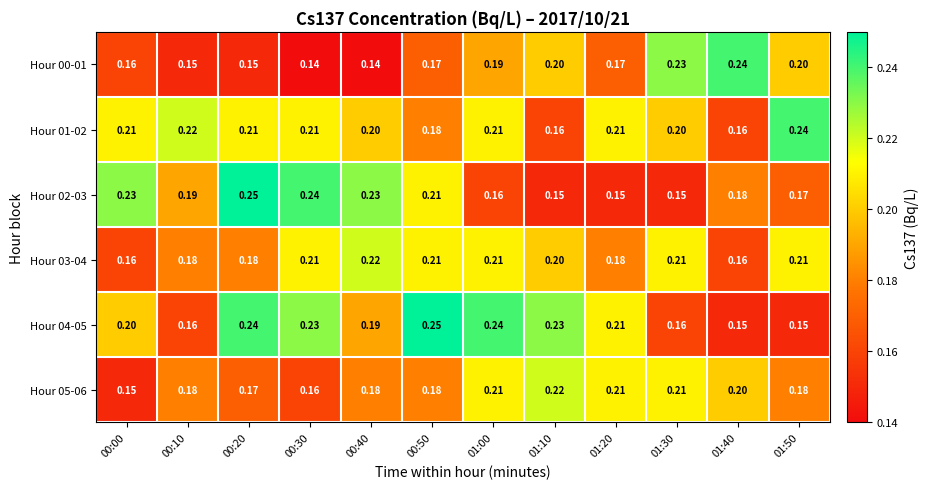

Which series has the largest total across all categories?

Hour 01-02